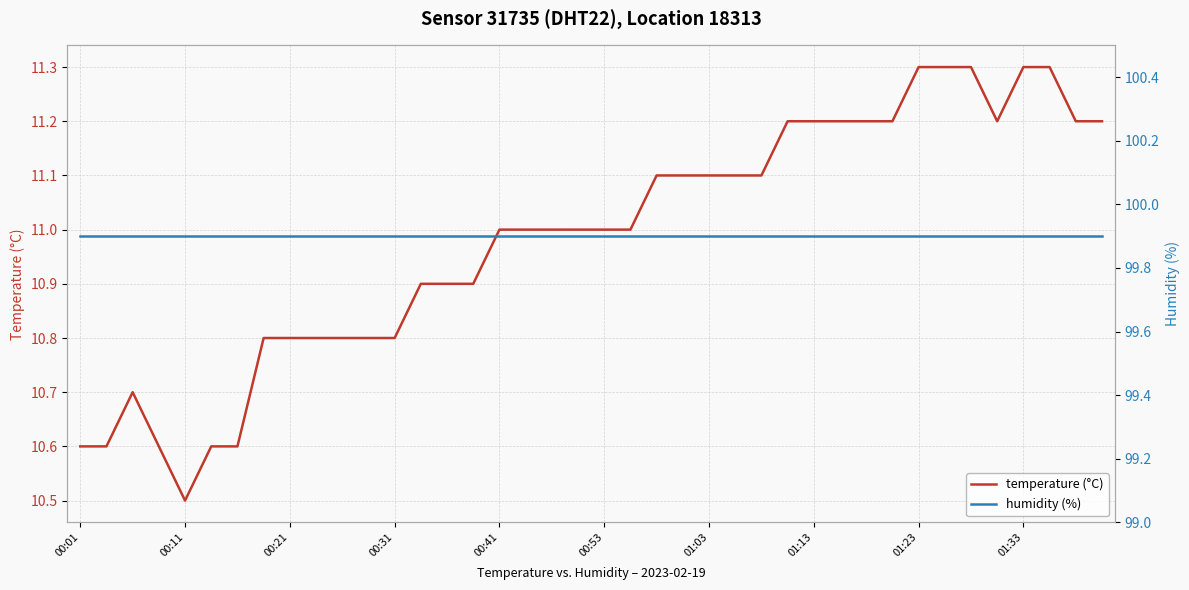

Which series has the widest spread of values?

temperature (°C)